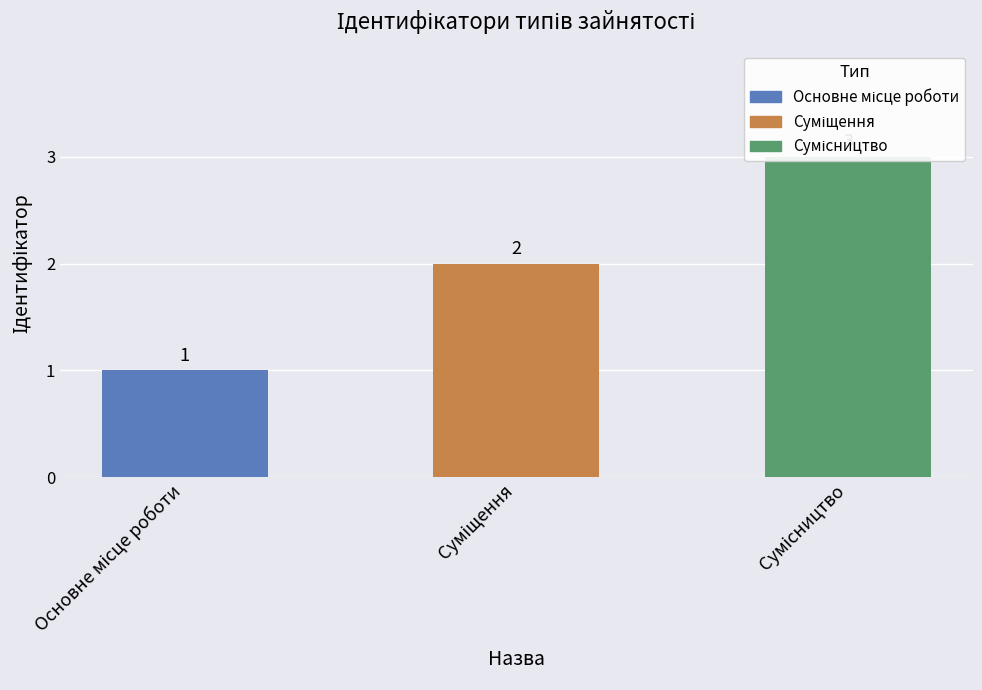

The value at Суміщення is 1. True or false?

False